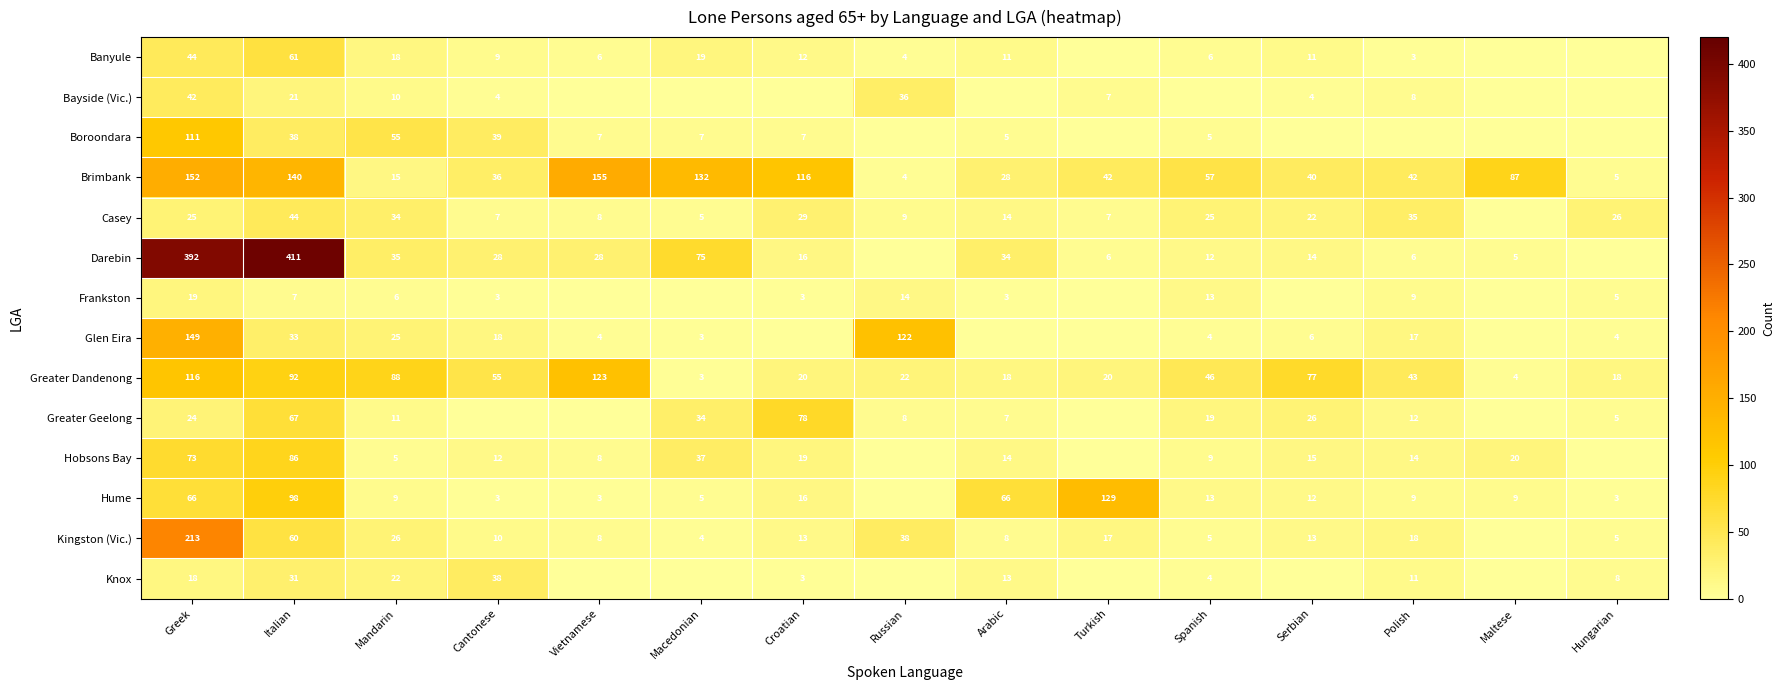

Is the value of Greater Geelong at Greek greater than the value of Casey at Italian?

No